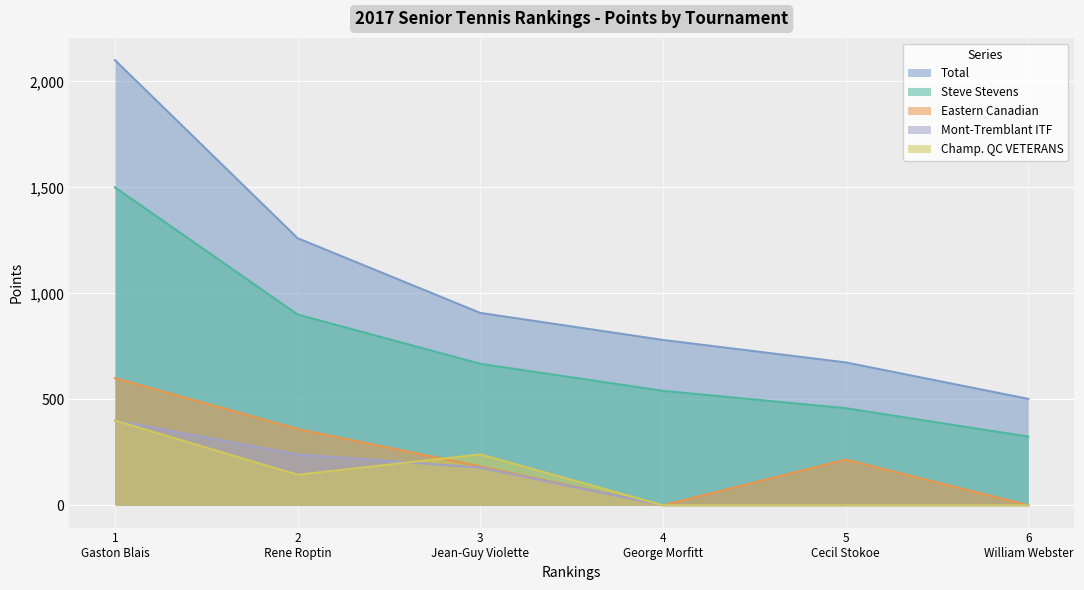

True or false: Total and Steve Stevens cross at least once.

False